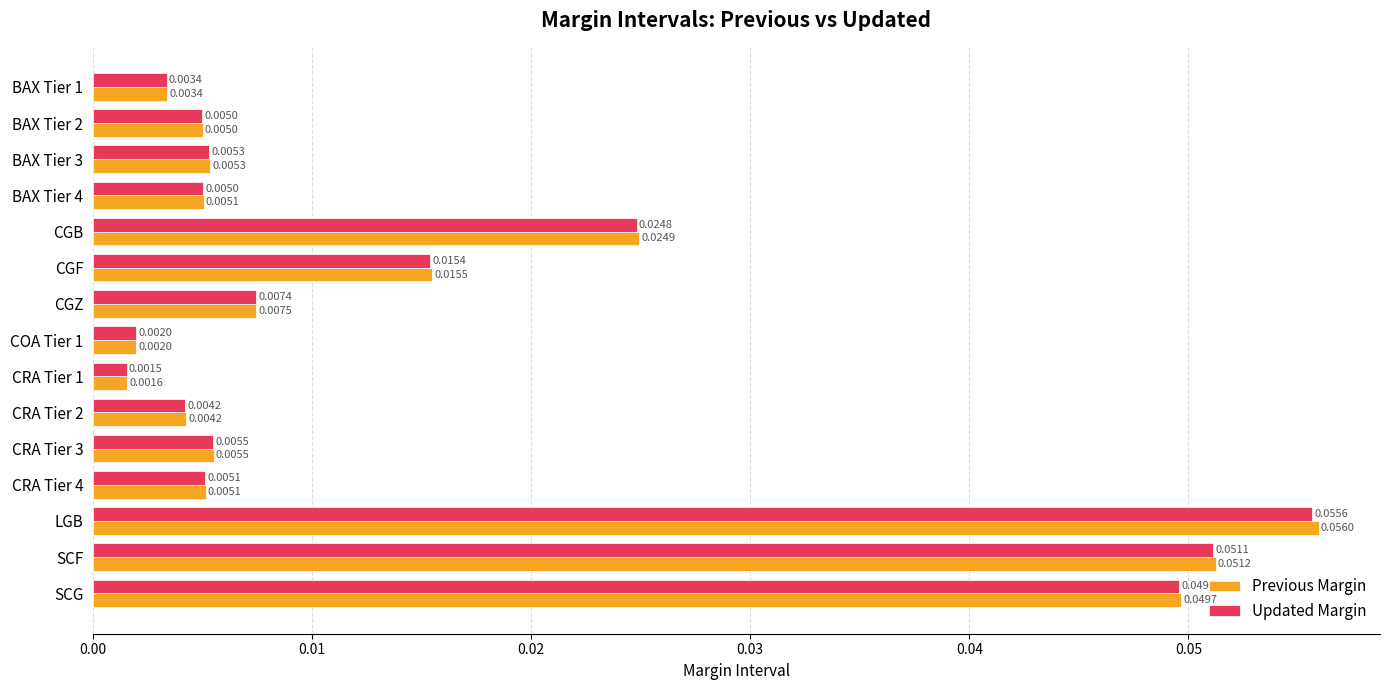

List the series in order of their peak value, highest first.

Previous Margin, Updated Margin